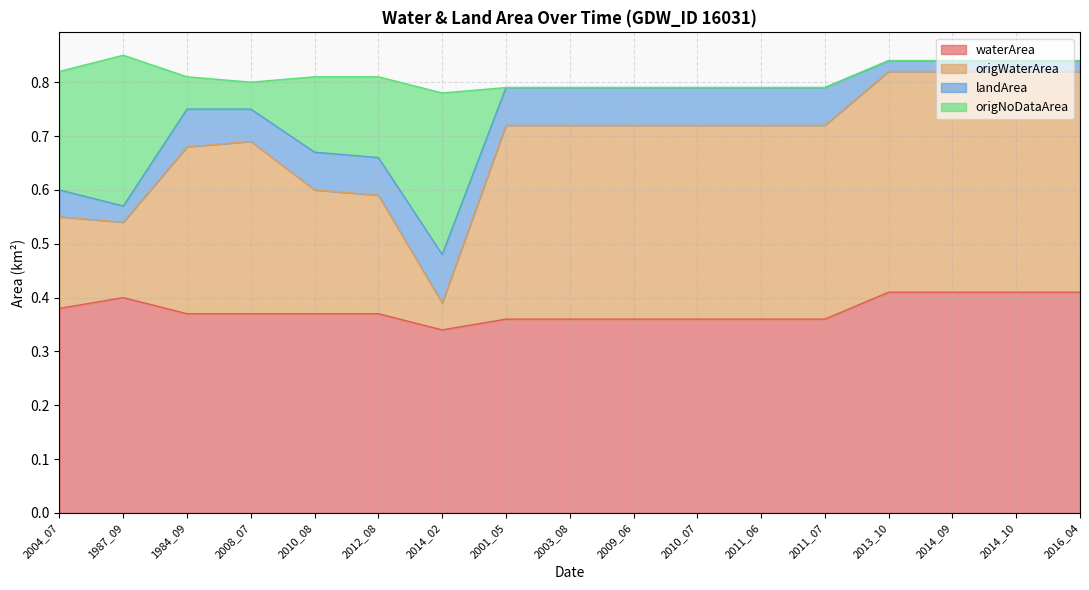

What is the difference between the second highest and minimum values in the origWaterArea series?

0.4